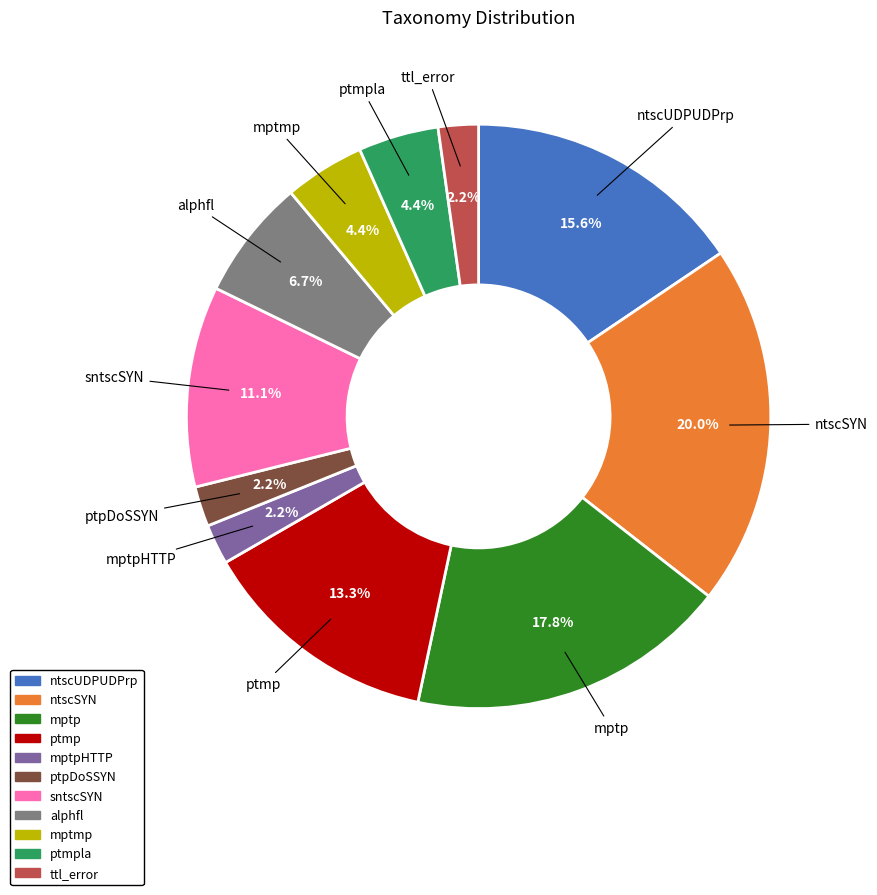

Does any single category account for the majority?

No